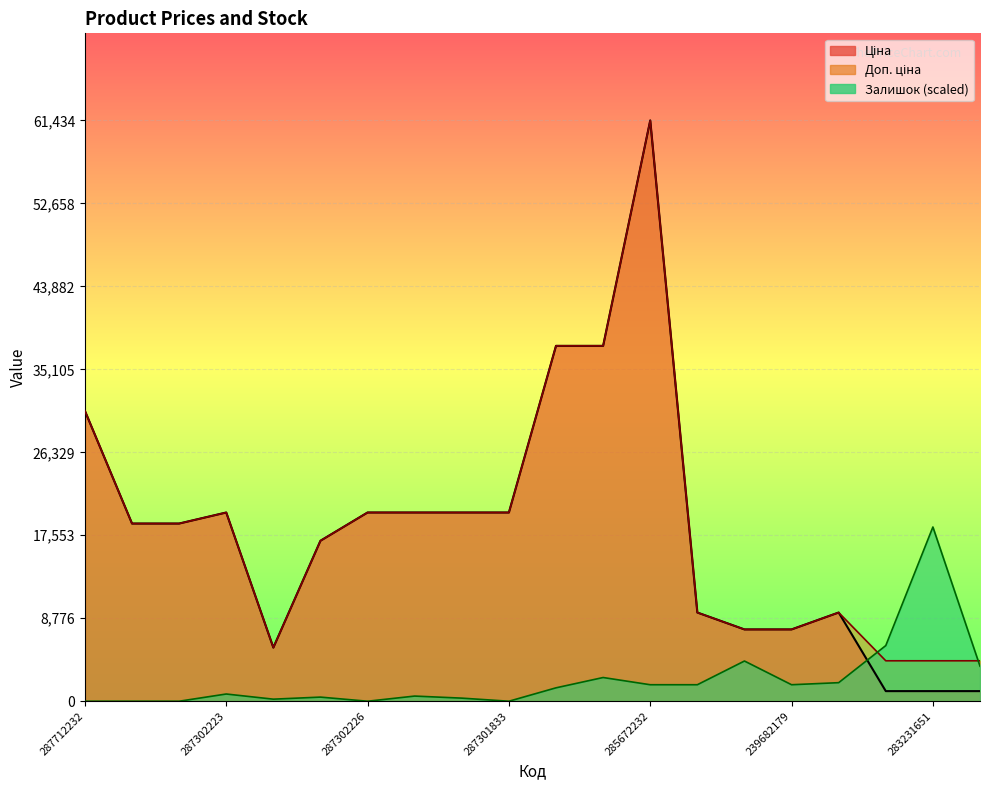

Which series has the widest spread of values?

Ціна